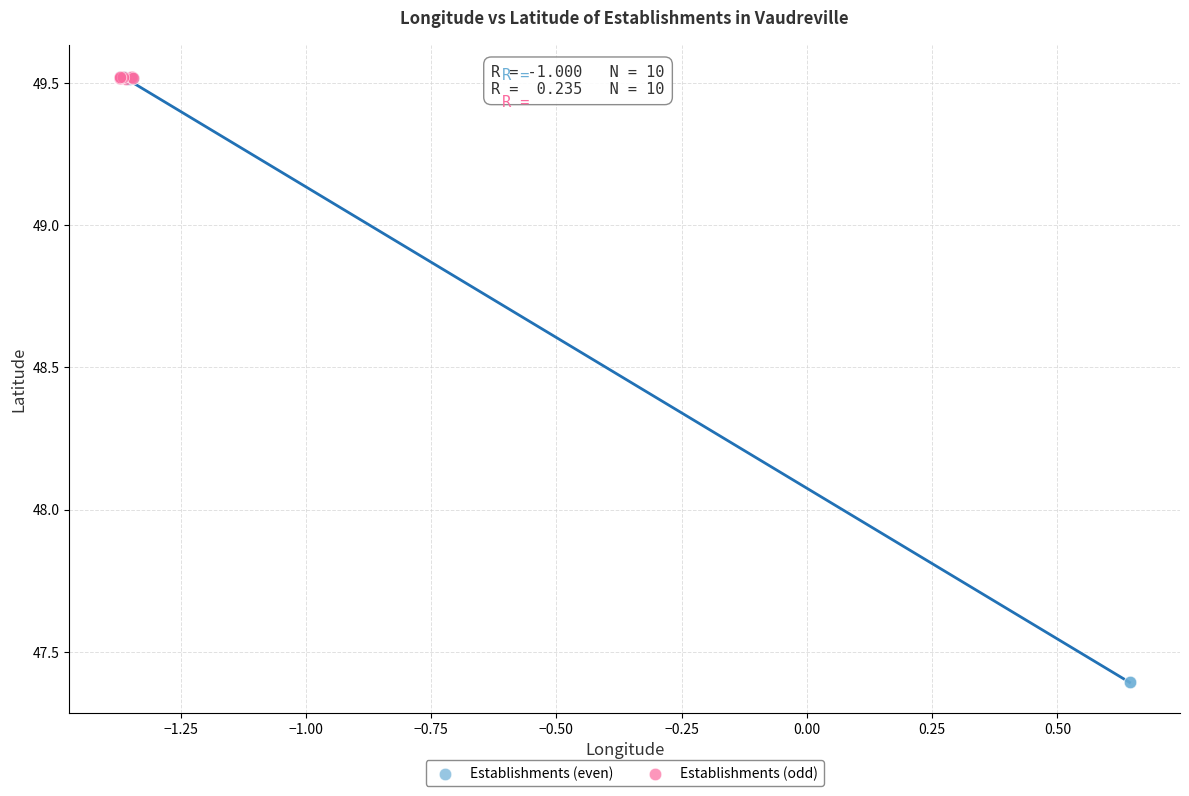

Which series contains the lowest Y value?

Establishments (even)